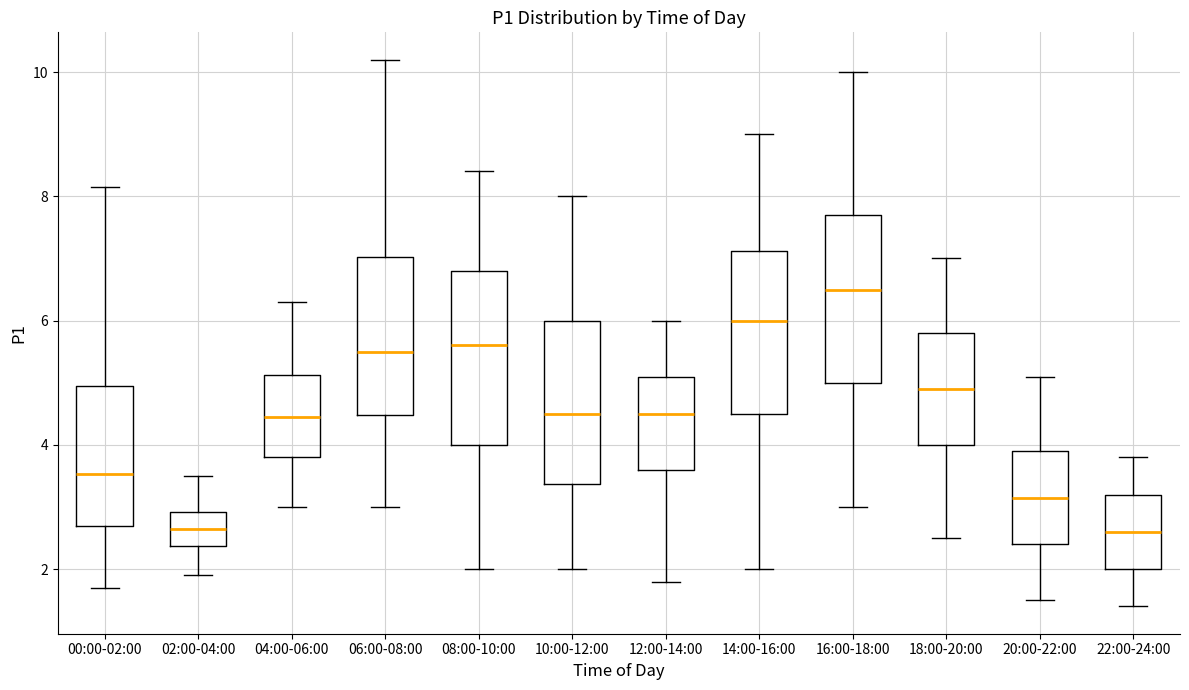

Reading left to right, transcribe this box plot: for each box, give where its median line is, the range the box spans, and where its two whiskers end, as read against the y-axis. The values are not printed on the chart, so give them approximately, as read against the axis.

00:00-02:00: median 3.6, box 2.6 to 5.0, whiskers 1.8 to 8.2
02:00-04:00: median 2.6, box 2.4 to 3.0, whiskers 2.0 to 3.6
04:00-06:00: median 4.4, box 3.8 to 5.2, whiskers 3.0 to 6.4
06:00-08:00: median 5.6, box 4.4 to 7.0, whiskers 3.0 to 10.2
08:00-10:00: median 5.6, box 4.0 to 6.8, whiskers 2.0 to 8.4
10:00-12:00: median 4.6, box 3.4 to 6.0, whiskers 2.0 to 8.0
12:00-14:00: median 4.6, box 3.6 to 5.2, whiskers 1.8 to 6.0
14:00-16:00: median 6.0, box 4.6 to 7.2, whiskers 2.0 to 9.0
16:00-18:00: median 6.6, box 5.0 to 7.8, whiskers 3.0 to 10.0
18:00-20:00: median 5.0, box 4.0 to 5.8, whiskers 2.6 to 7.0
20:00-22:00: median 3.2, box 2.4 to 4.0, whiskers 1.6 to 5.2
22:00-24:00: median 2.6, box 2.0 to 3.2, whiskers 1.4 to 3.8